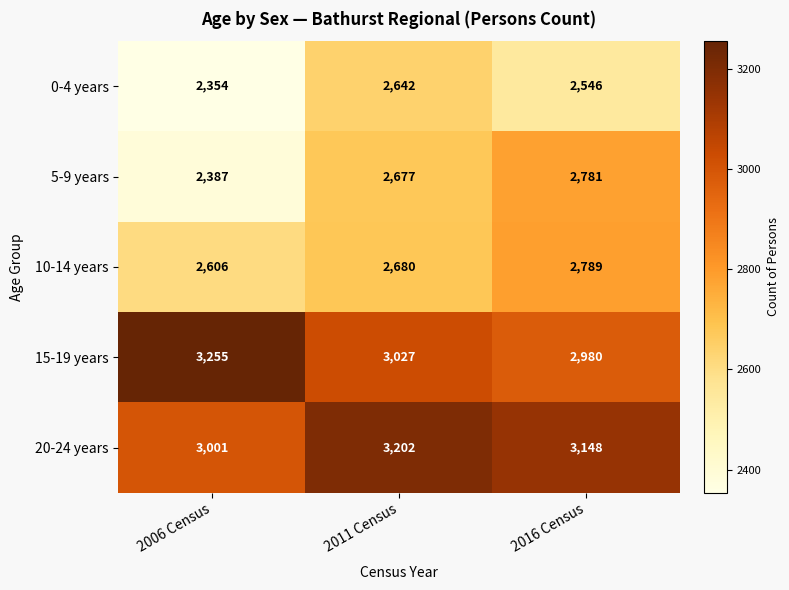

Which series changed the most between 2011 Census and 2016 Census?

10-14 years